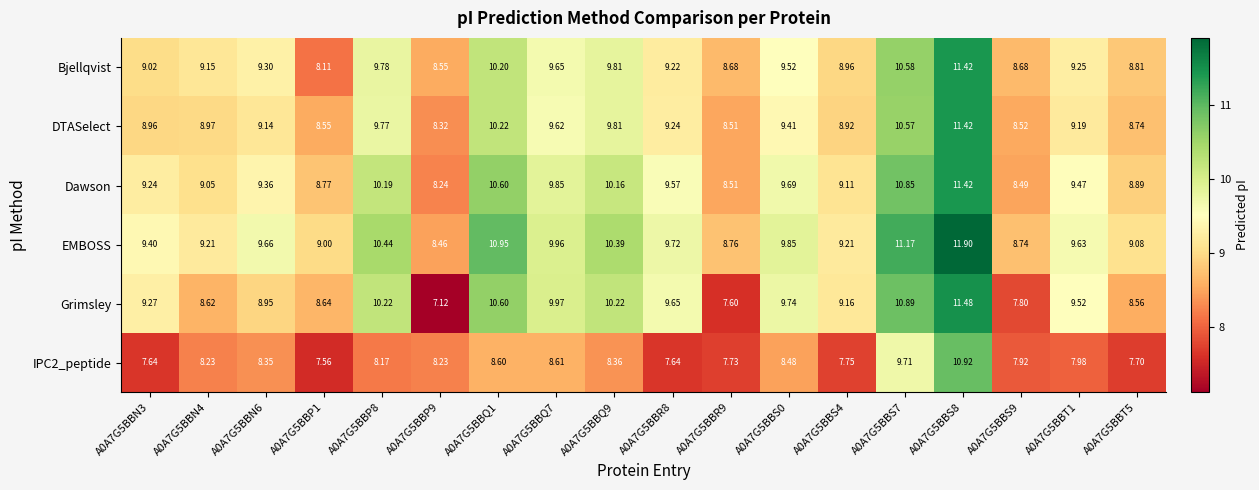

Which series has the largest total across all categories?

EMBOSS